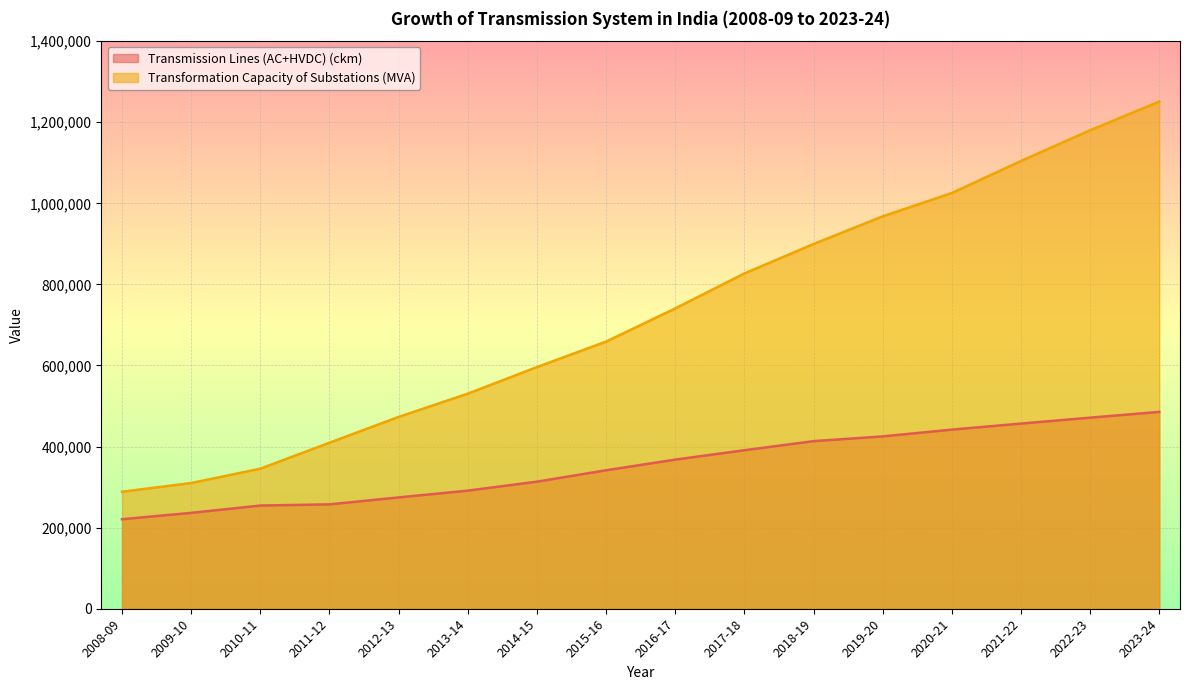

What is the lowest value of the Transmission Lines (AC+HVDC) (ckm) series?

220794